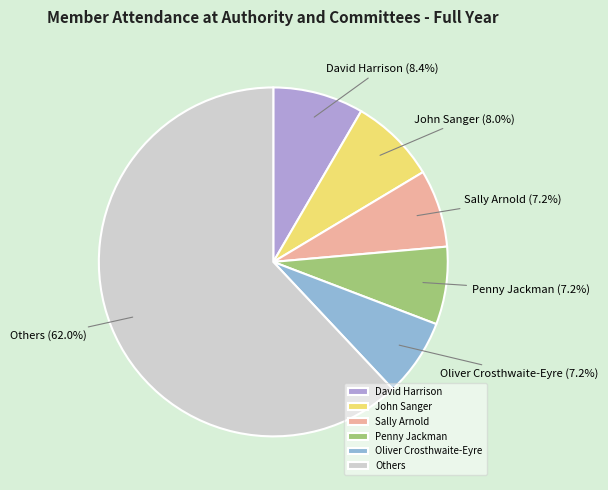

Which category has the biggest portion of the pie?

Others